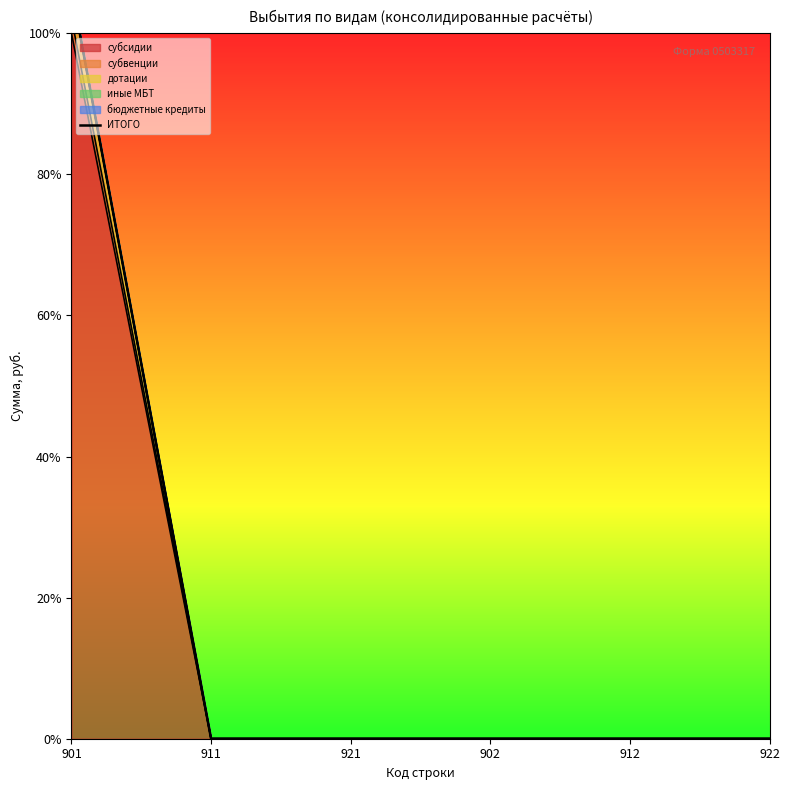

What is the label of the 1st point from the right?

922